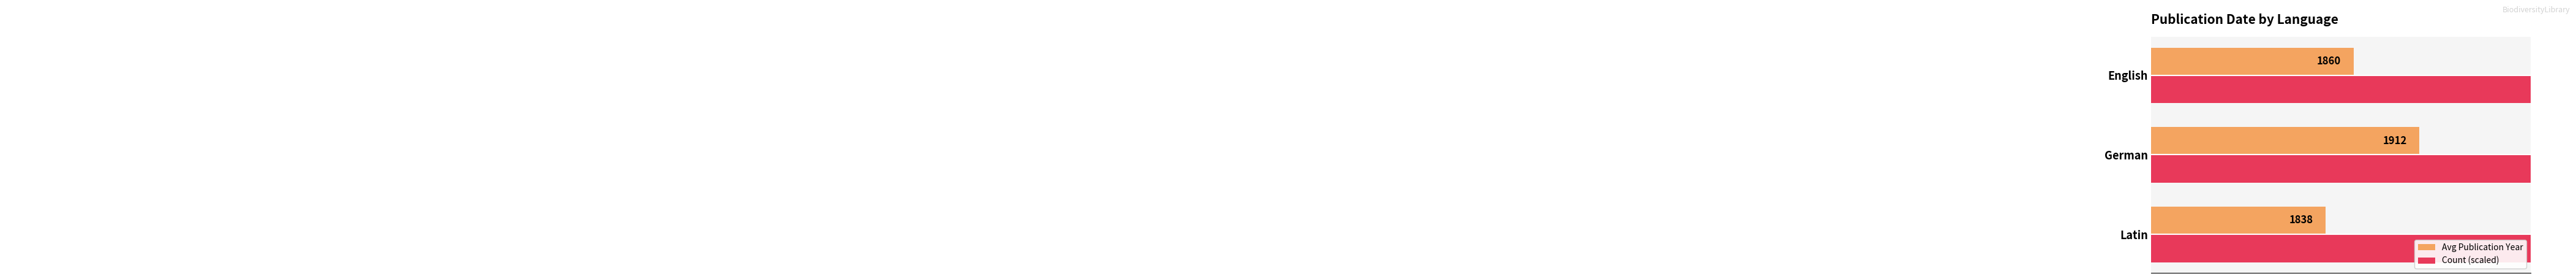

What is the difference between the maximum and second lowest values in the Avg Publication Year series?

52